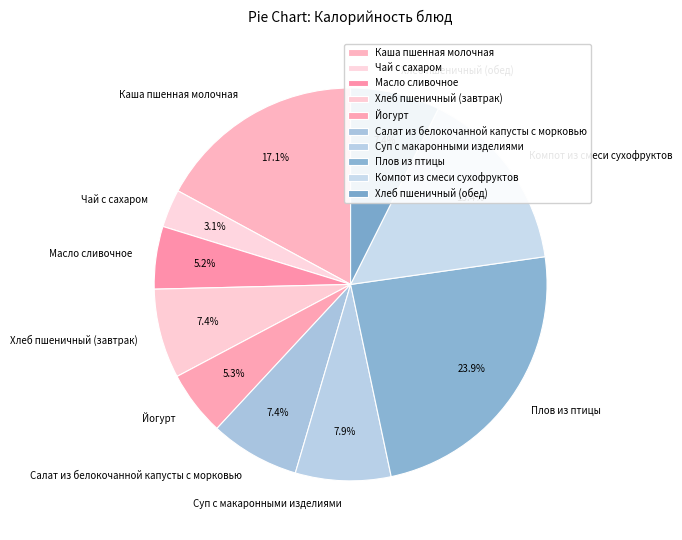

To the nearest percent, what is the average slice percentage?

10%